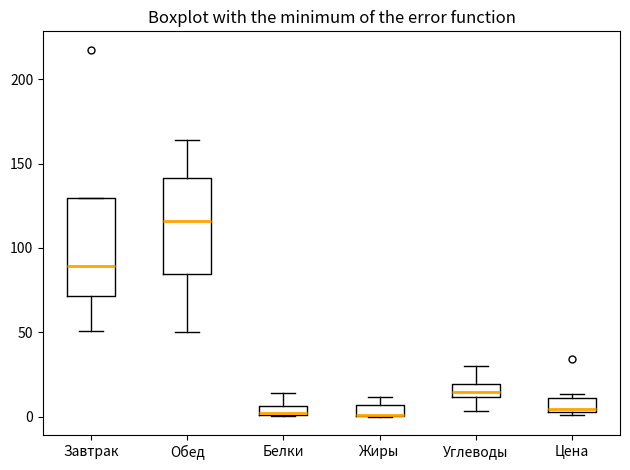

Where is the lower edge of the box for Цена on the y-axis? The values are not printed on the chart, so give them approximately, as read against the axis.

5